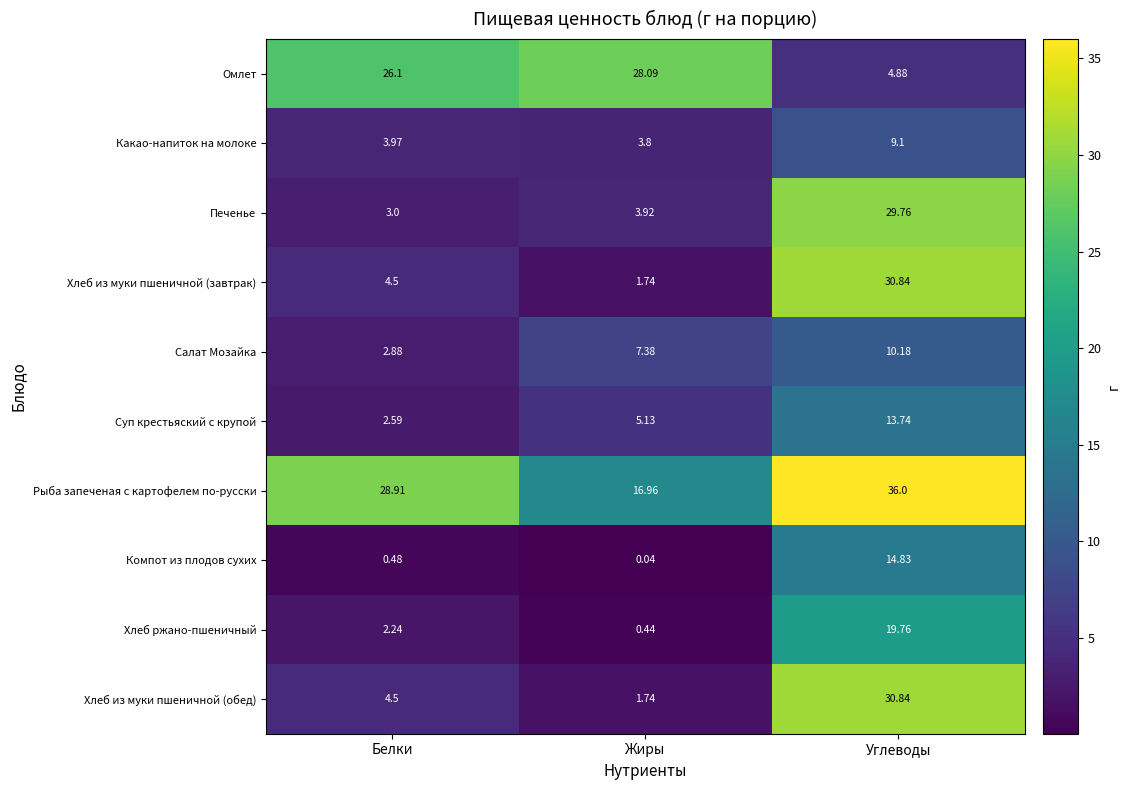

Which series changed the most between Белки and Жиры?

Рыба запеченая с картофелем по-русски